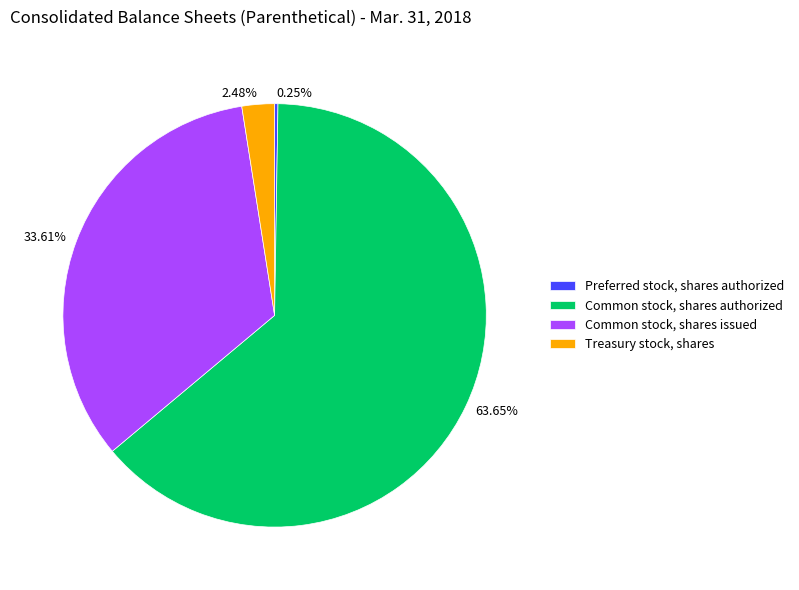

What percentage is NOT represented by Common stock, shares issued?

66.4%